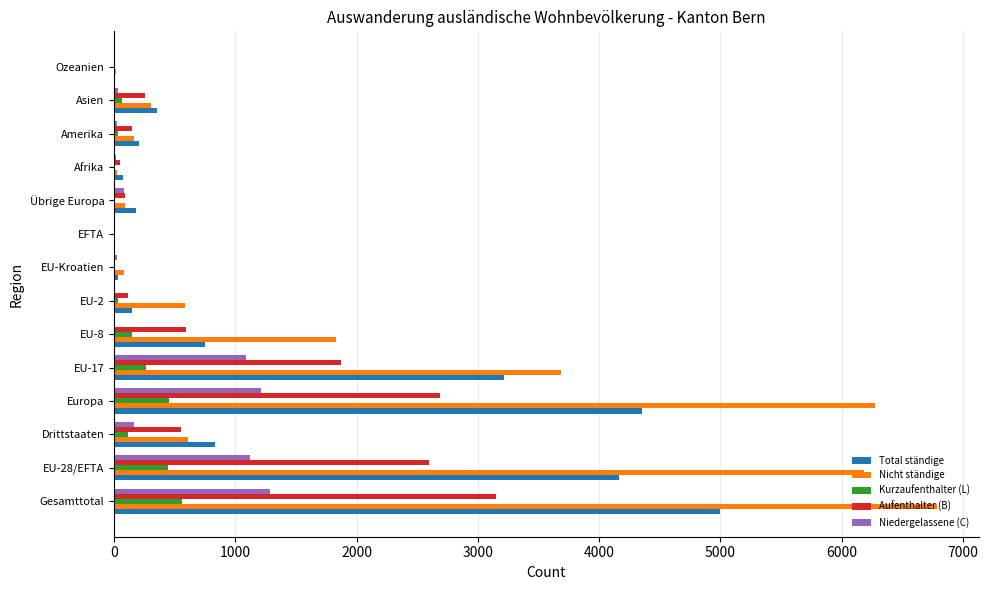

At which label does Total ständige reach its peak?

Gesamttotal